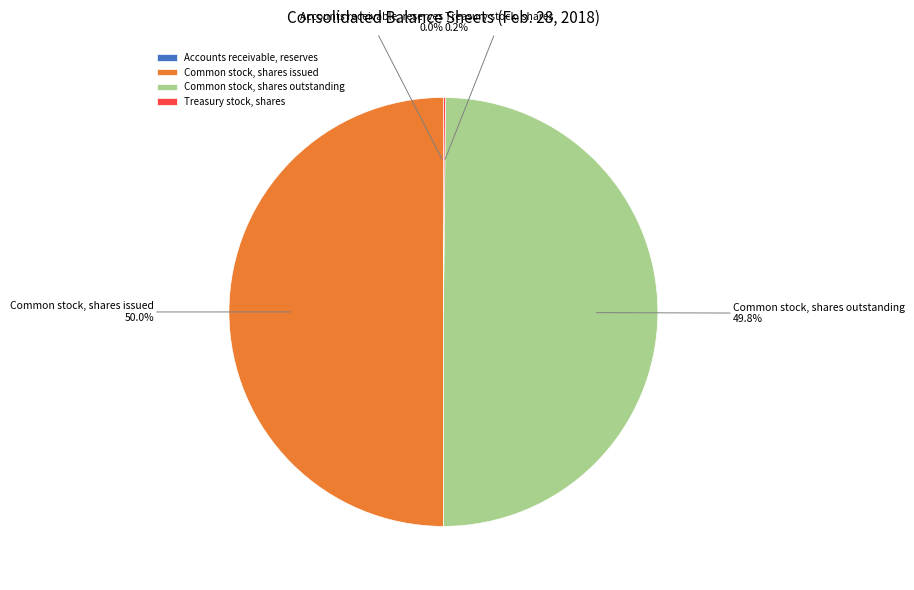

Do Common stock, shares issued and Common stock, shares outstanding together represent more than half of the pie?

Yes